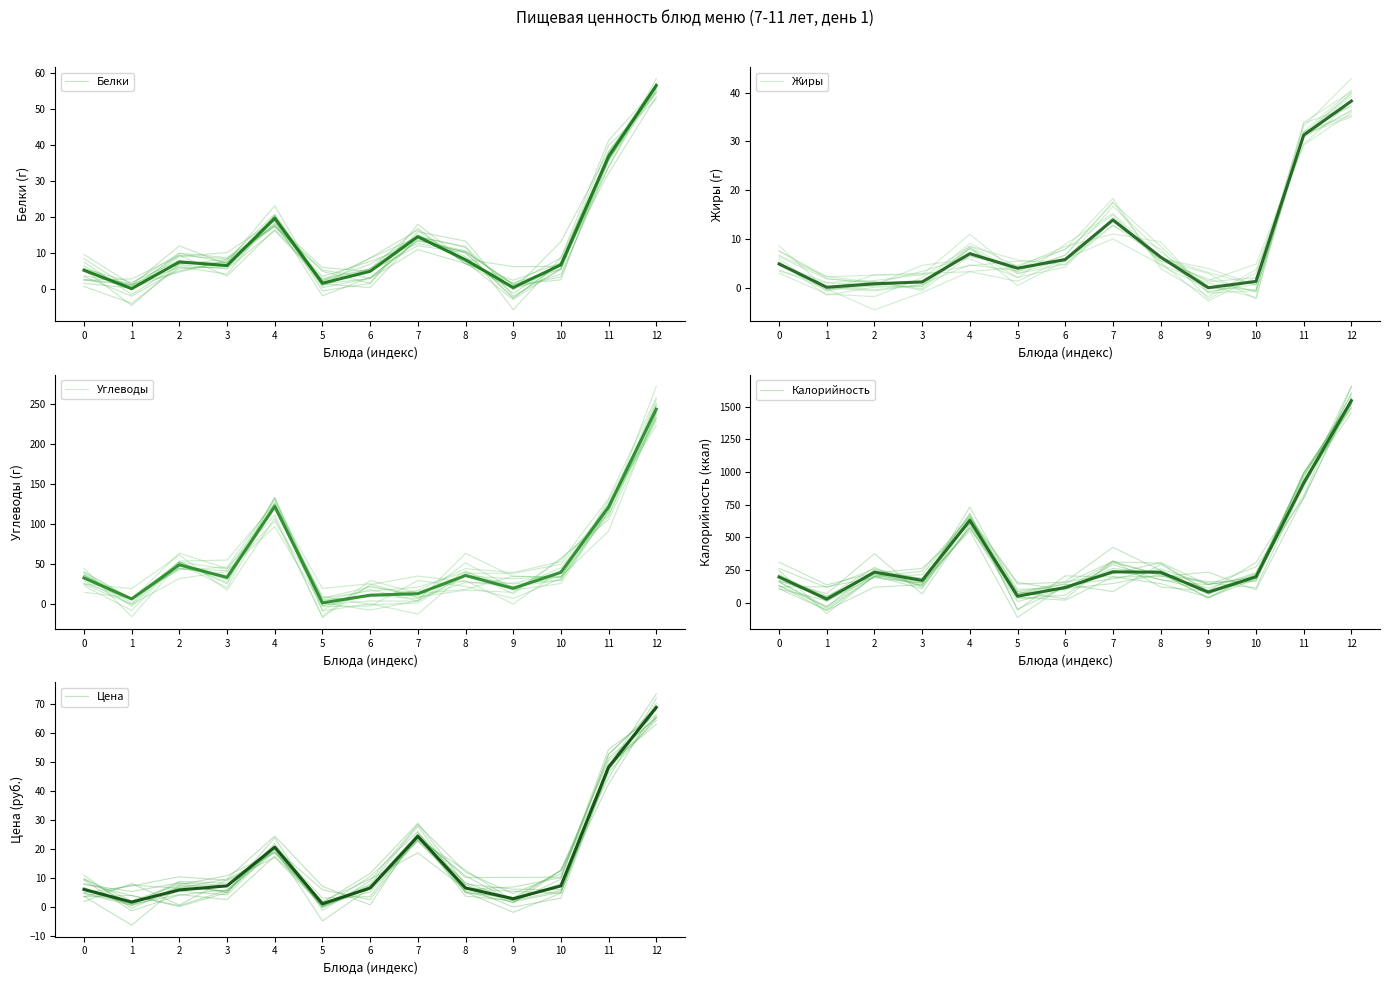

Reading left to right, what are all the values shown in this chart?

Белки: 0=5.3	1=0.2	2=7.6	3=6.6	4=19.7	5=1.7	6=5.0	7=14.6	8=8.2	9=0.5	10=6.8	11=36.8	12=56.5
Жиры: 0=4.9	1=0.1	2=0.8	3=1.2	4=7.0	5=4.0	6=5.8	7=13.9	8=6.3	9=0.0	10=1.3	11=31.3	12=38.3
Углеводы: 0=32.8	1=6.6	2=49.2	3=33.4	4=122.0	5=1.7	6=11.3	7=13.1	8=35.9	9=19.8	10=39.8	11=121.6	12=243.6
Калорийность: 0=196.8	1=27.9	2=234.4	3=170.8	4=629.9	5=50.0	6=116.9	7=236.2	8=233.7	9=81.0	10=198.1	11=915.9	12=1545.8
Цена: 0=6.0	1=1.6	2=5.8	3=7.2	4=20.6	5=1.0	6=6.4	7=24.3	8=6.5	9=2.8	10=7.2	11=48.3	12=68.9